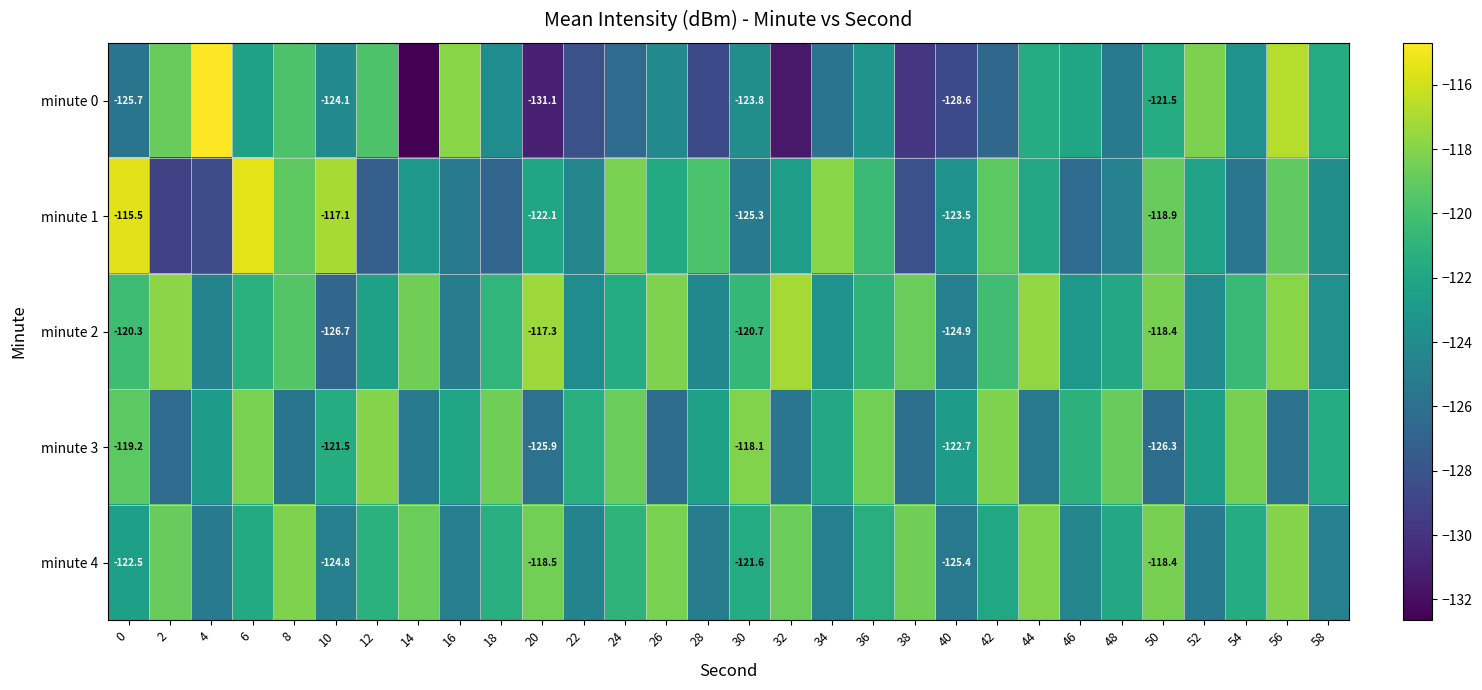

What is the sum of the minute 2 values at 14 and 32?

-235.7